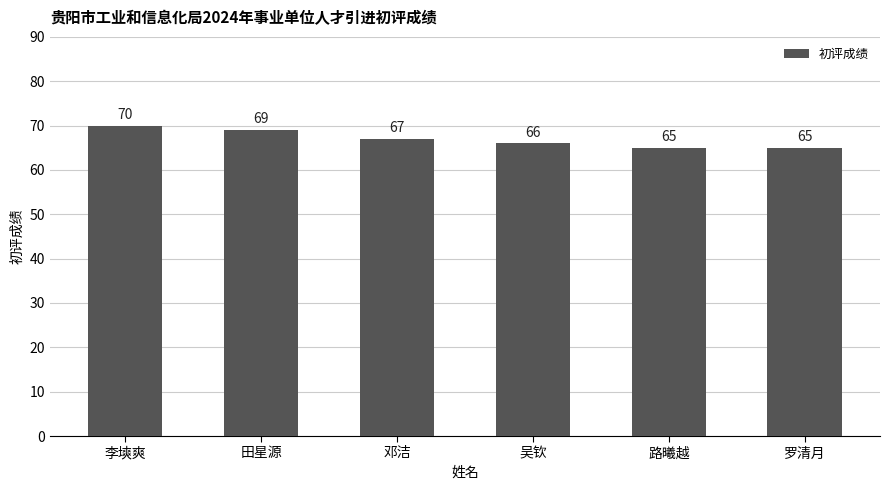

Which has a higher value, 路曦越 or 李塽爽?

李塽爽